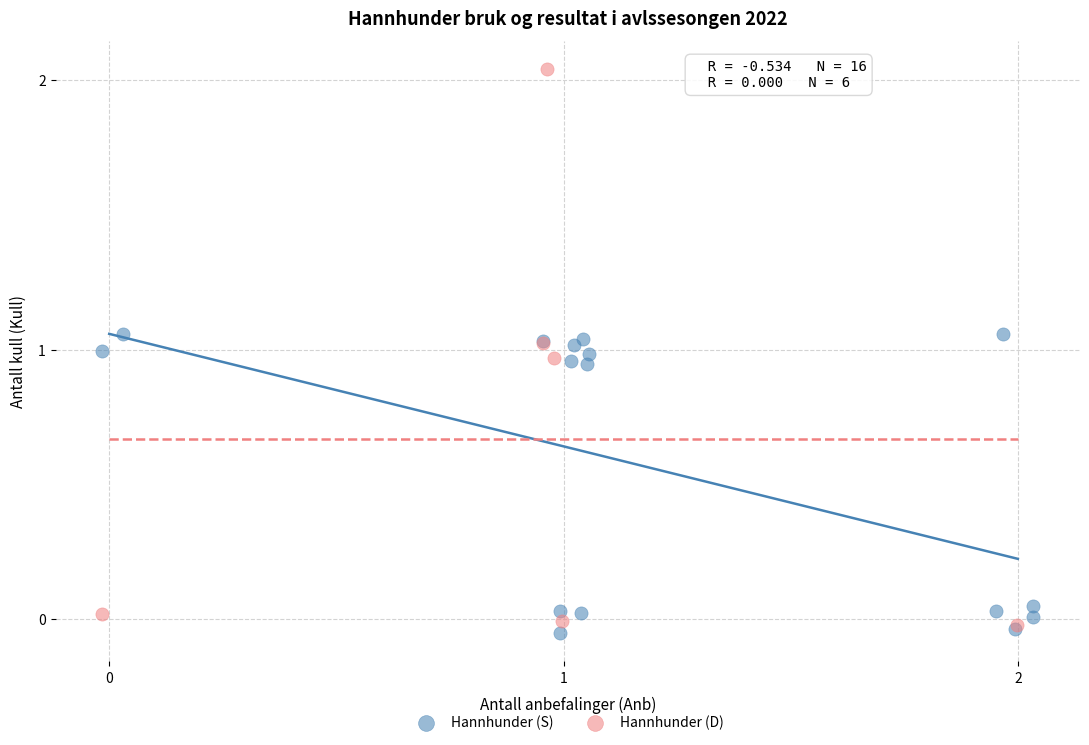

Which series has the widest spread of Y values?

Hannhunder (D)